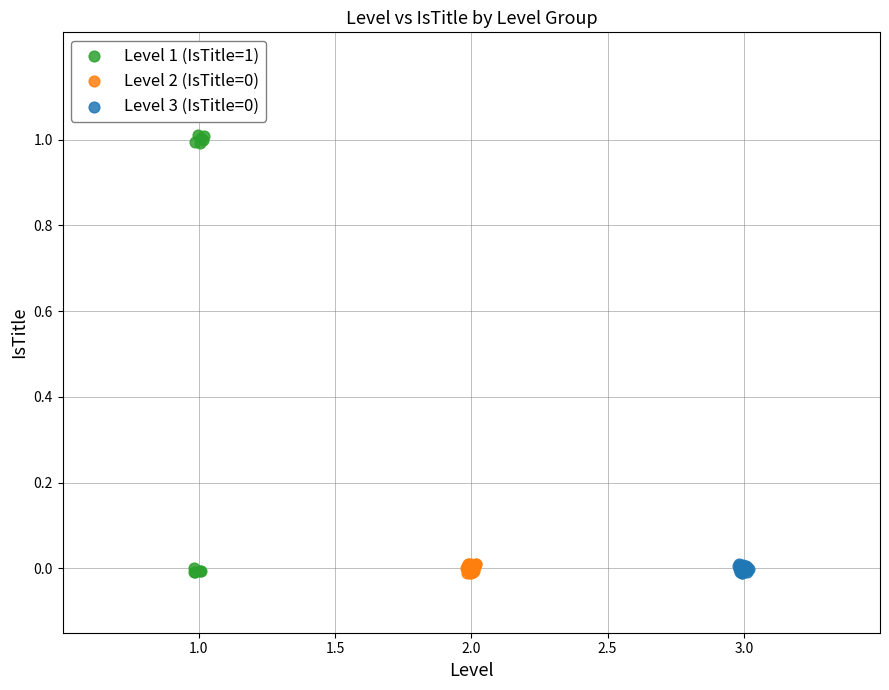

Which series has the largest Y range (max minus min)?

Level 1 (IsTitle=1)